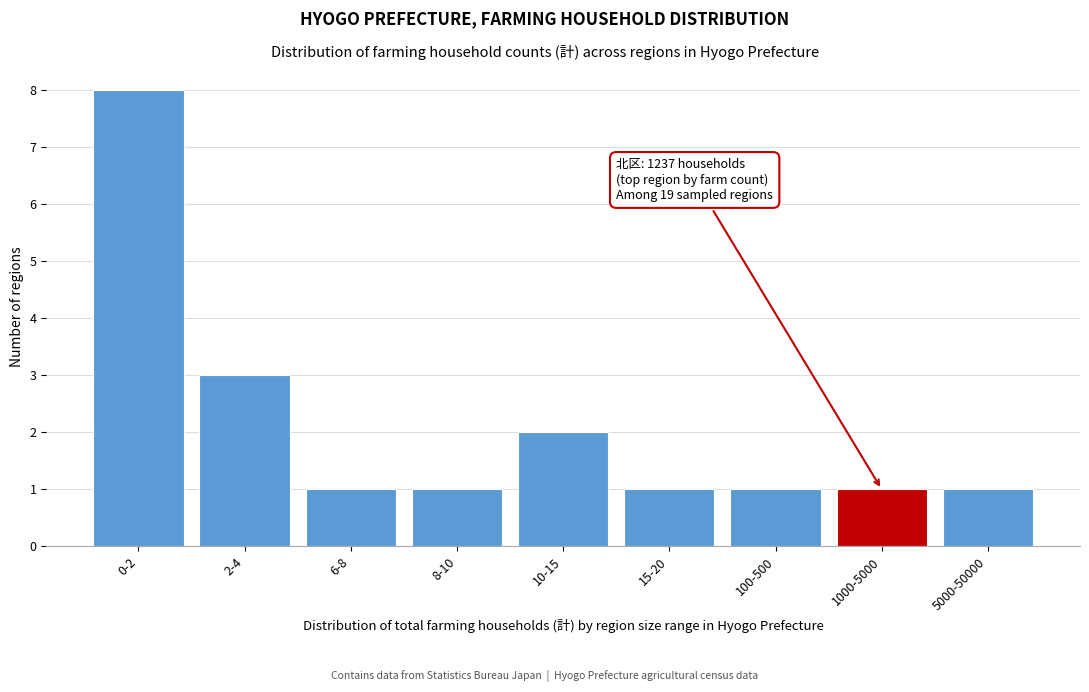

Reading left to right, extract all data points from this chart.

0-2=8	2-4=3	6-8=1	8-10=1	10-15=2	15-20=1	100-500=1	1000-5000=1	5000-50000=1